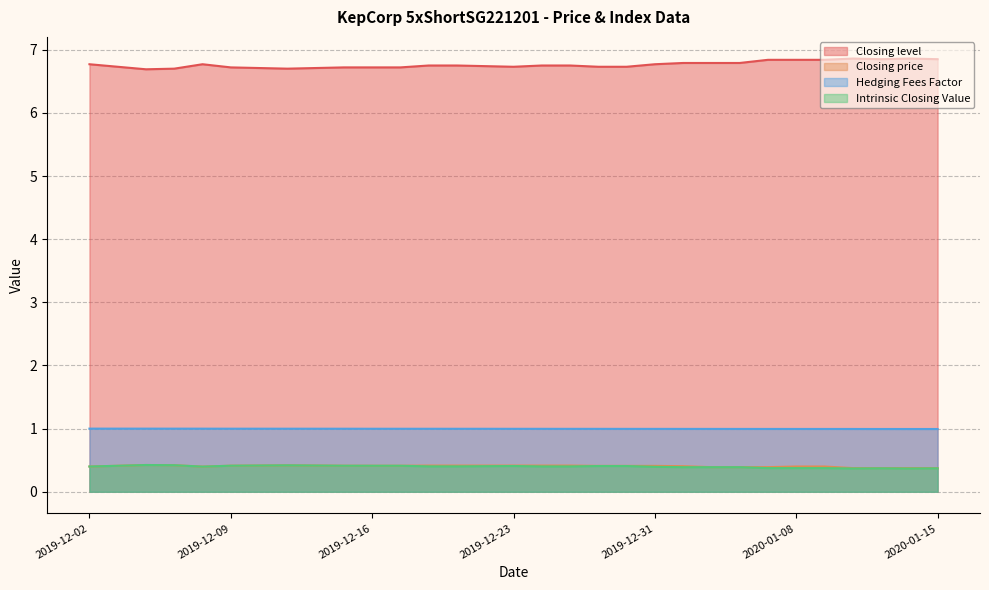

True or false: Closing price has more than 1 interior local peaks.

True